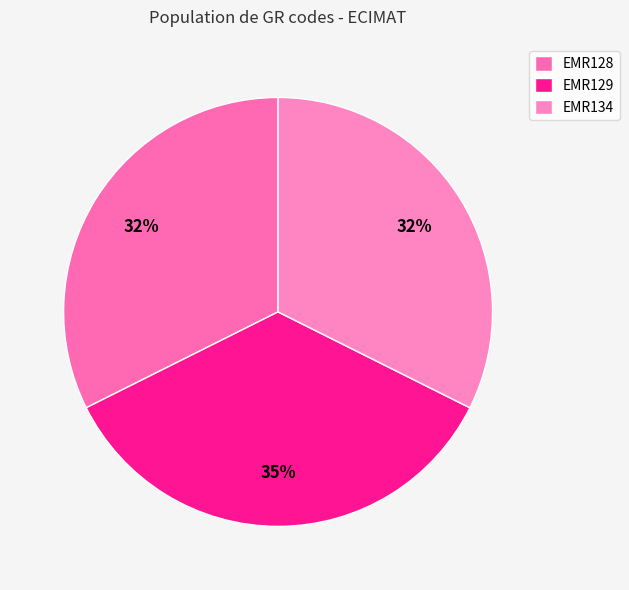

Combined, what portion of the pie is EMR134 and EMR129?

67.6%